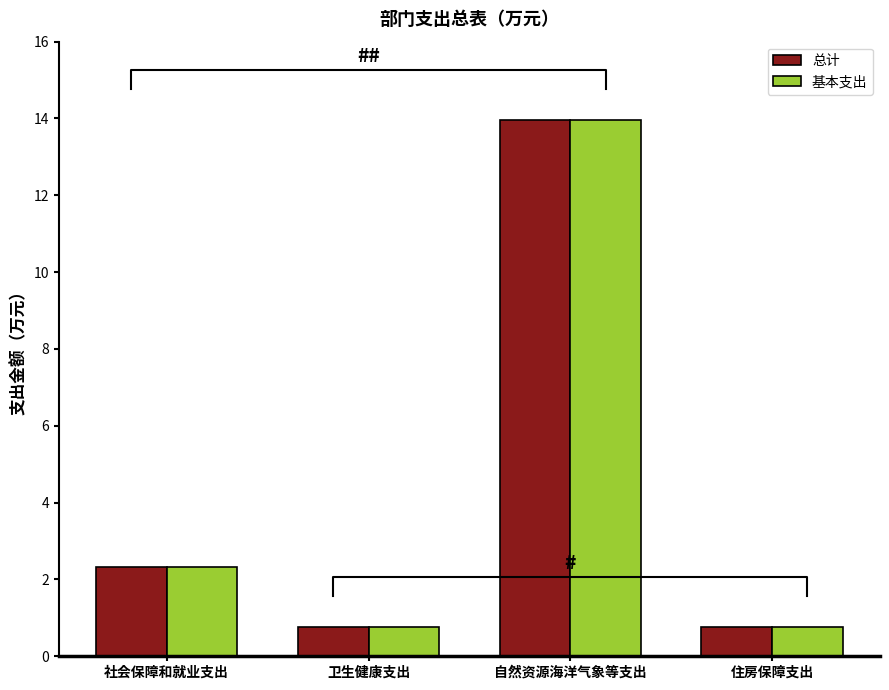

Which series has the widest spread of values?

总计